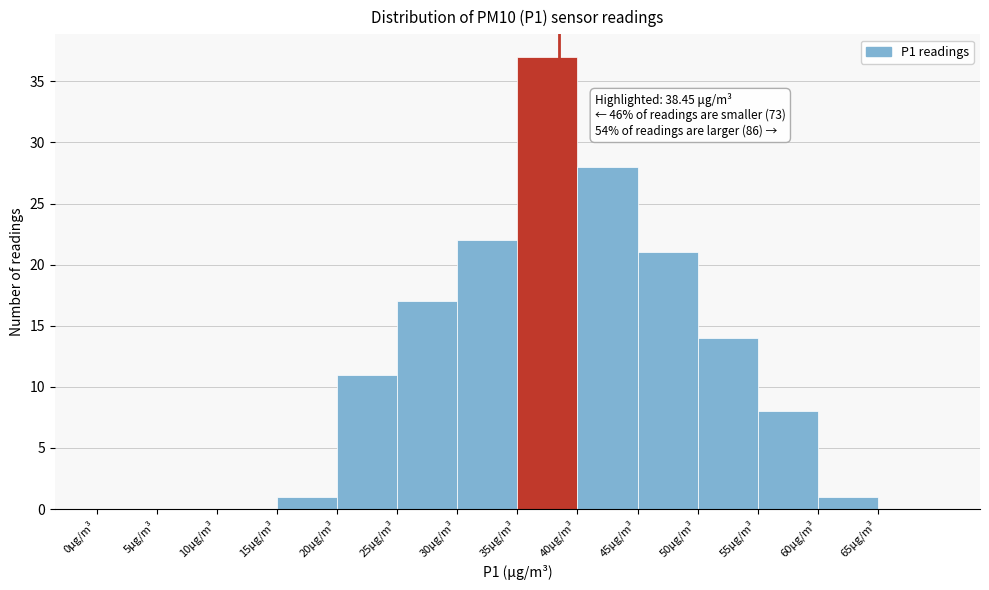

Which range on the x-axis has the tallest bar?

35 to 40